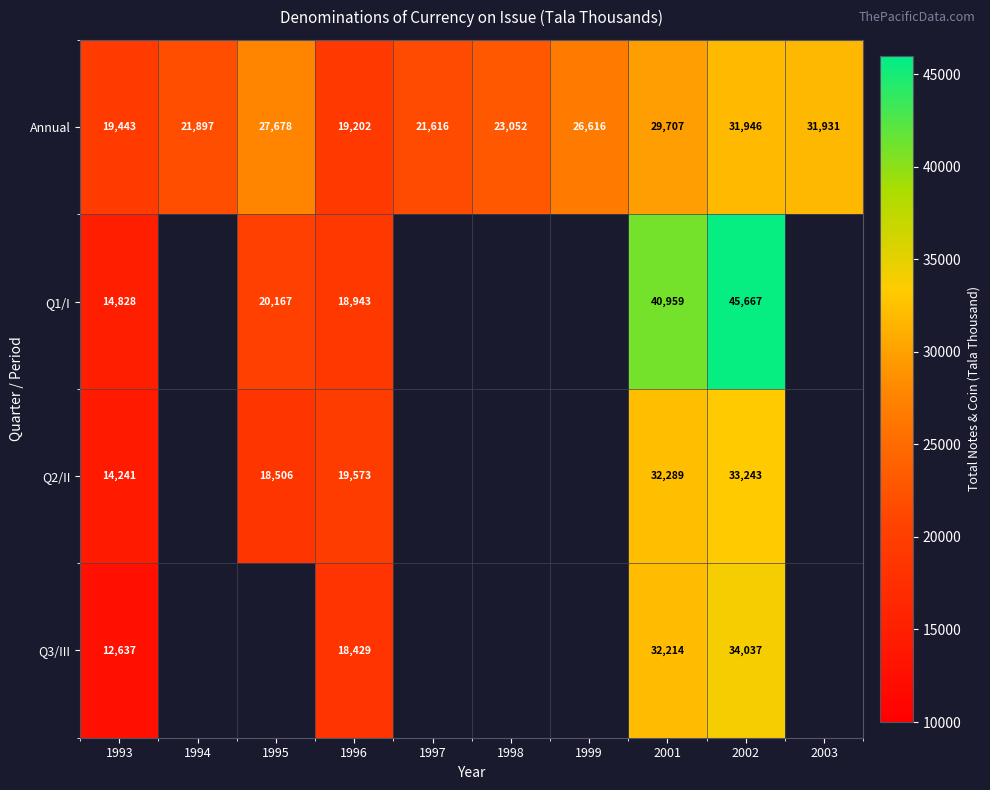

What is the smallest value displayed?

12637.0